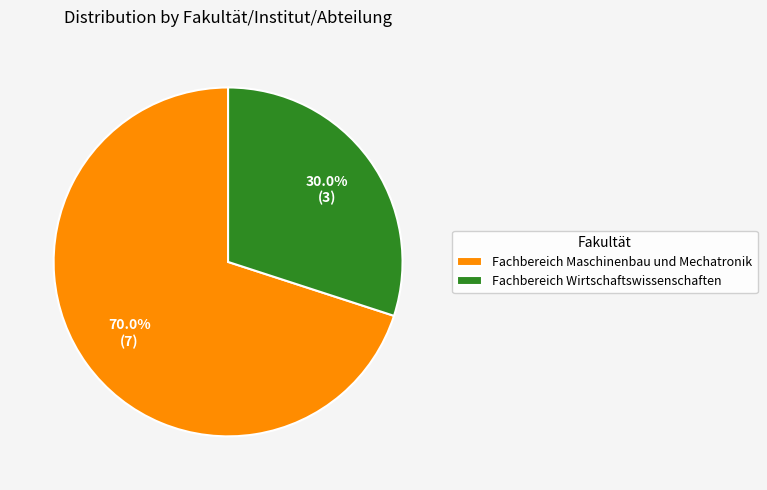

What percentage is the Fachbereich Wirtschaftswissenschaften slice, to the nearest percent?

30%